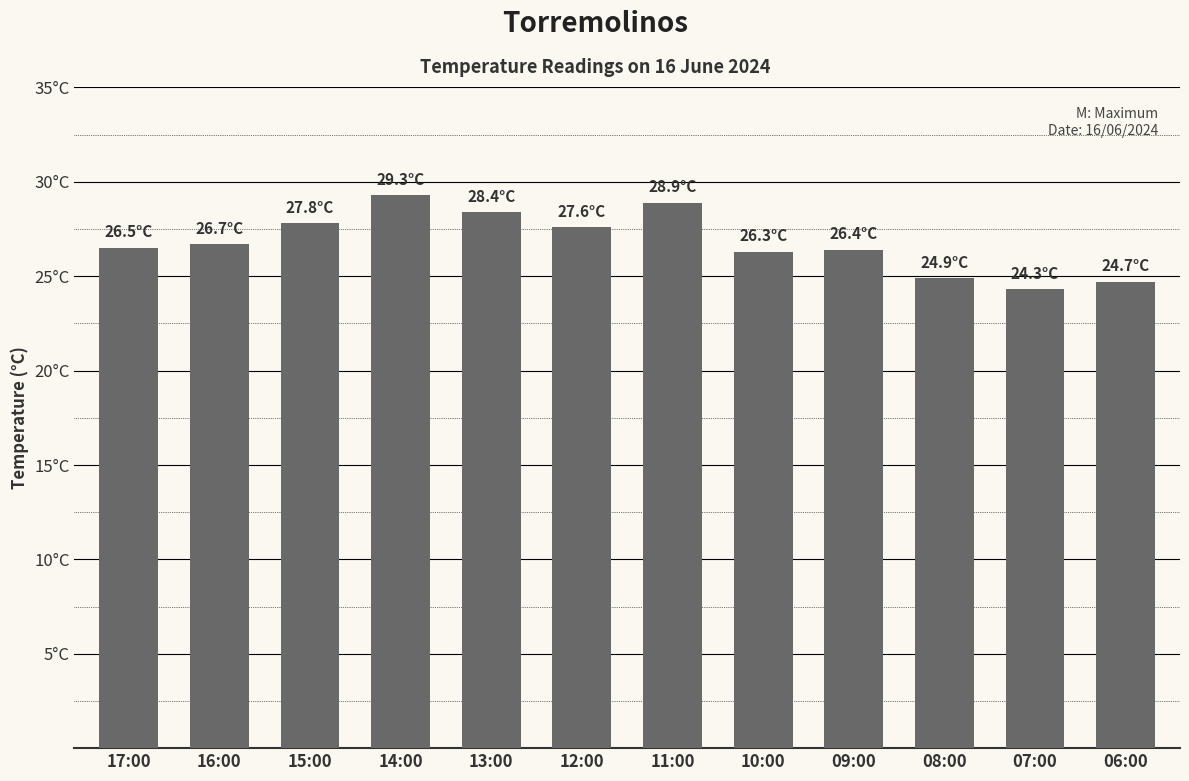

Does the chart contain any negative values?

No